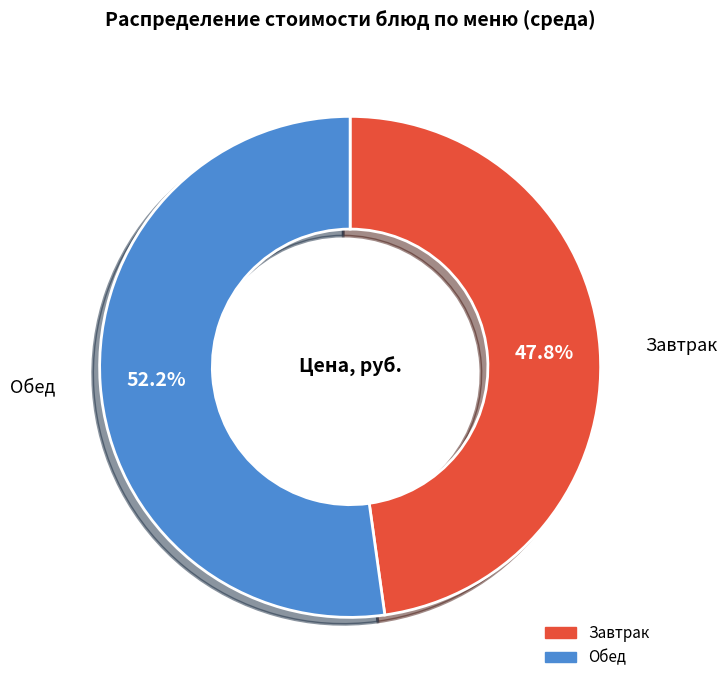

Is there any slice that represents more than half of the pie?

Yes